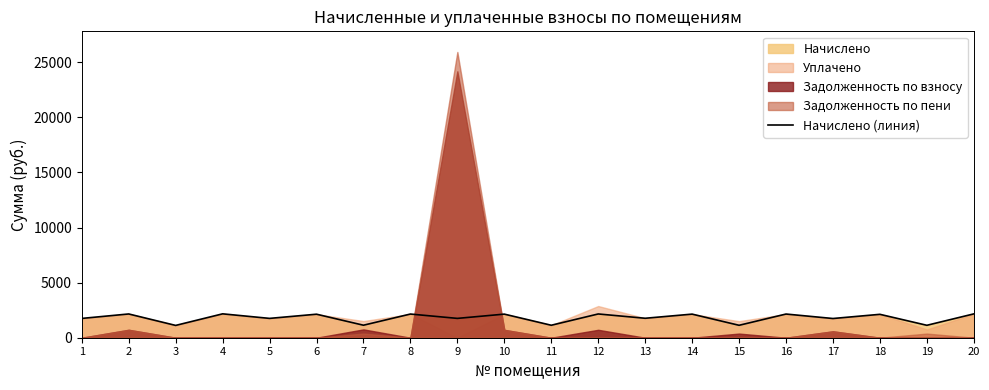

What value does the data have at 13?

1766.1